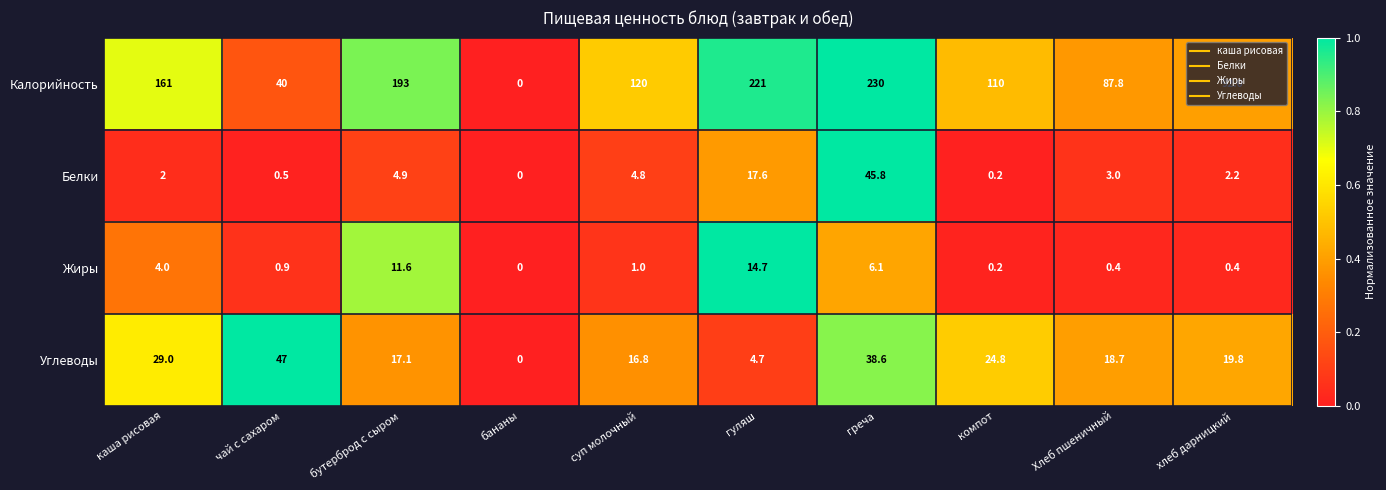

Which series has the largest total across all categories?

Калорийность